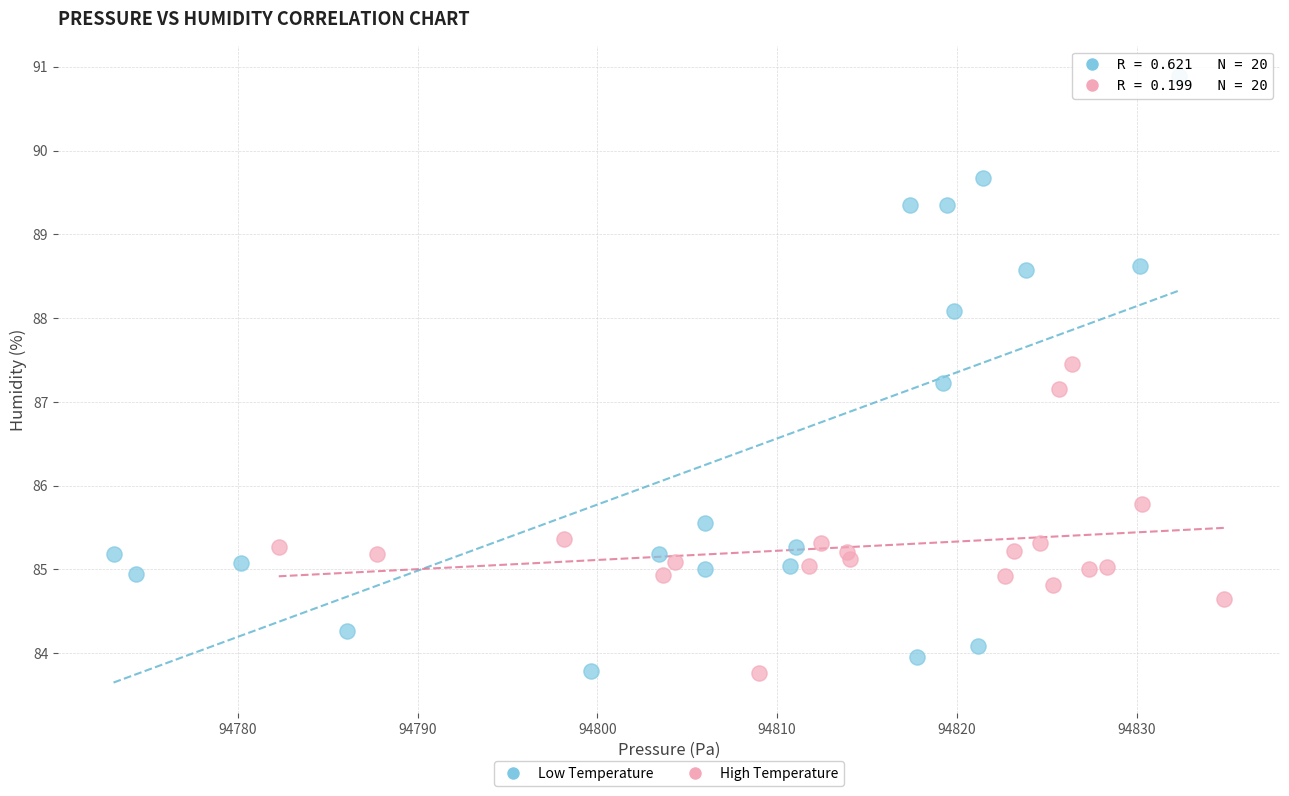

Which series contains the highest Y value?

Low Temperature